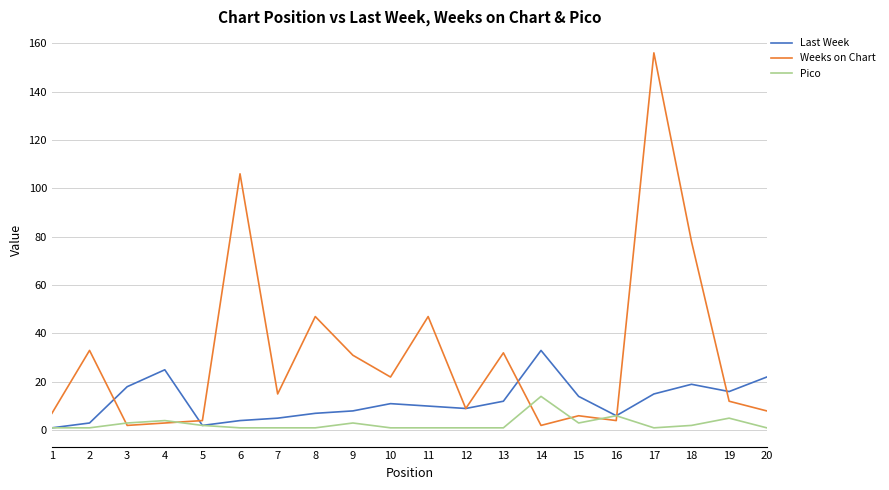

Where is Weeks on Chart nearest to the value 79?

18